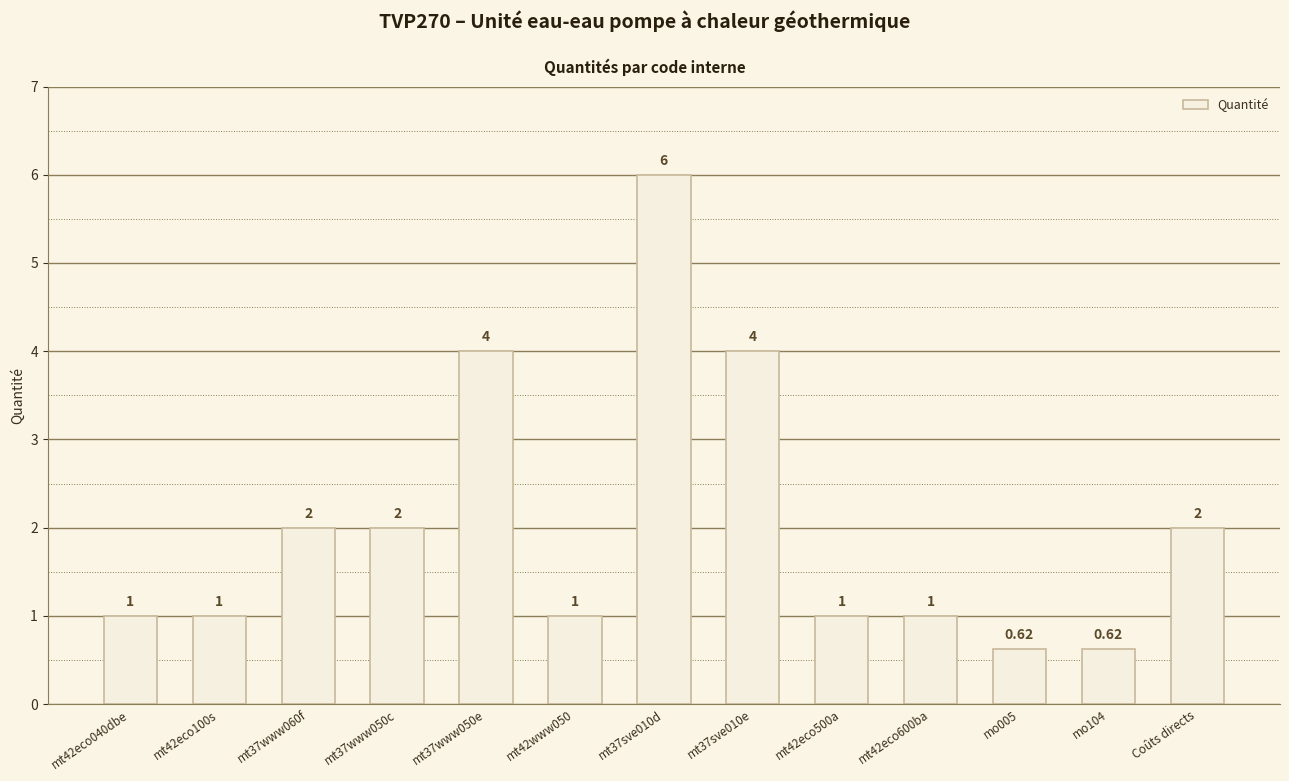

What is the label of the 2nd bar from the left?

mt42eco100s